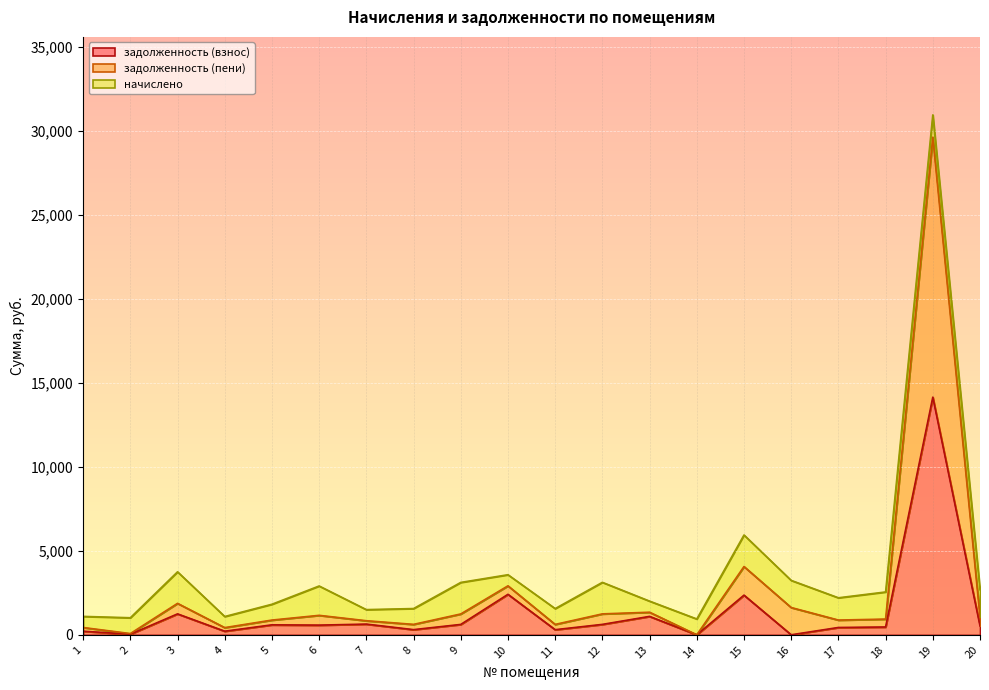

Between 5 and 10, which series saw the biggest shift?

задолженность (пени)